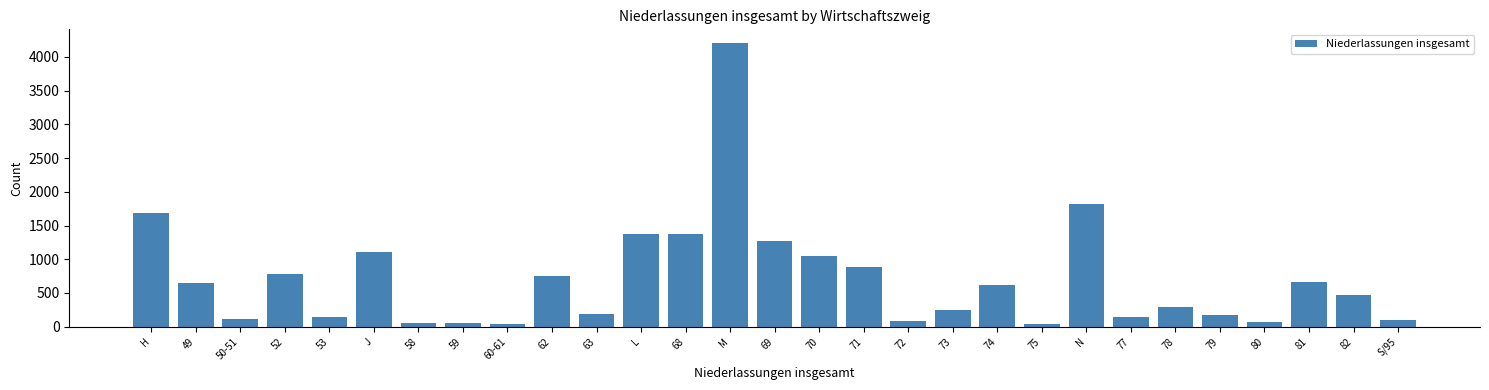

Which has a higher value, N or S/95?

N